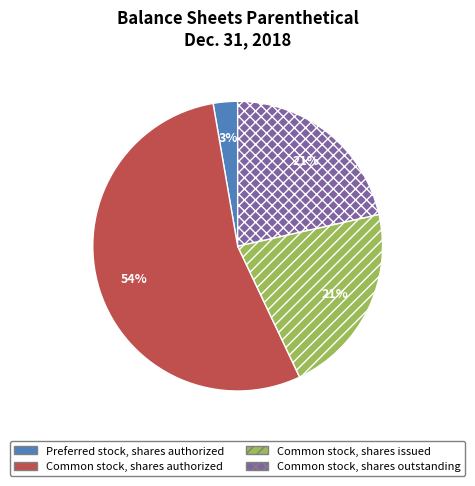

To the nearest percent, what is the average slice percentage?

25%